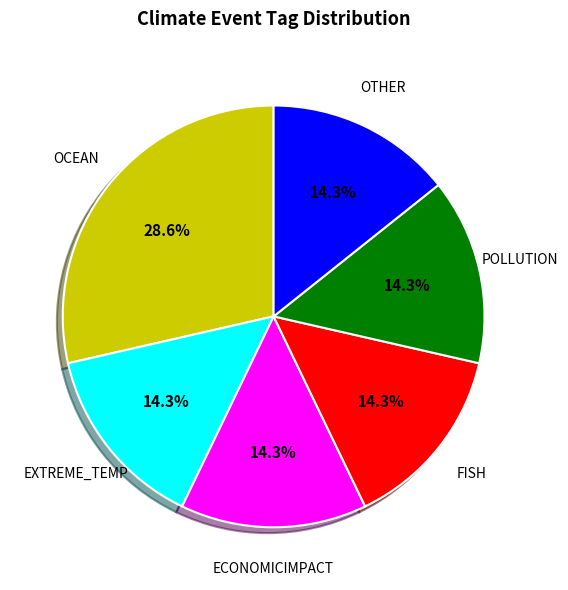

Is there a majority slice in this chart?

No